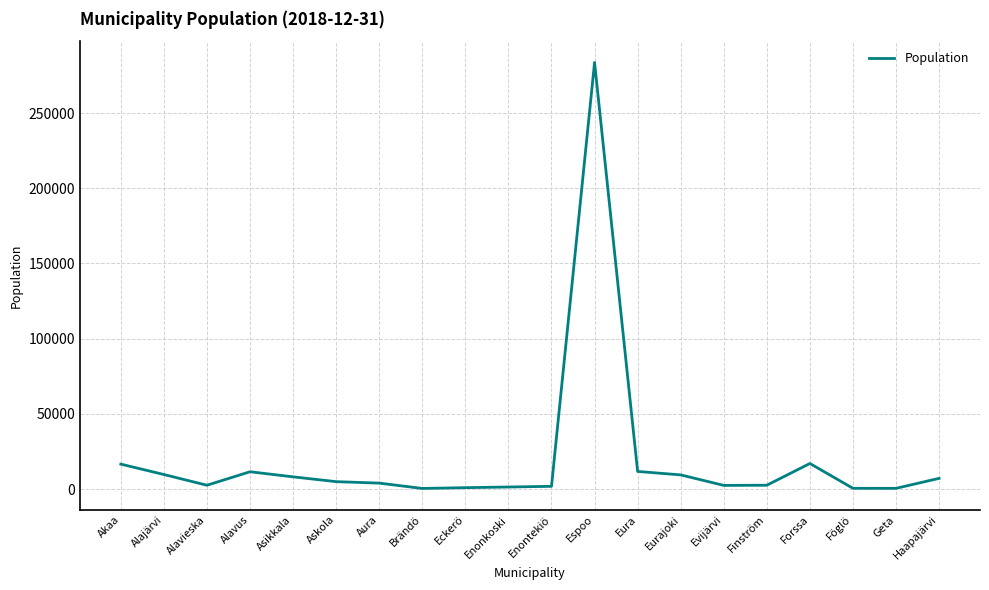

Where is the data nearest to the value 142040?

Forssa